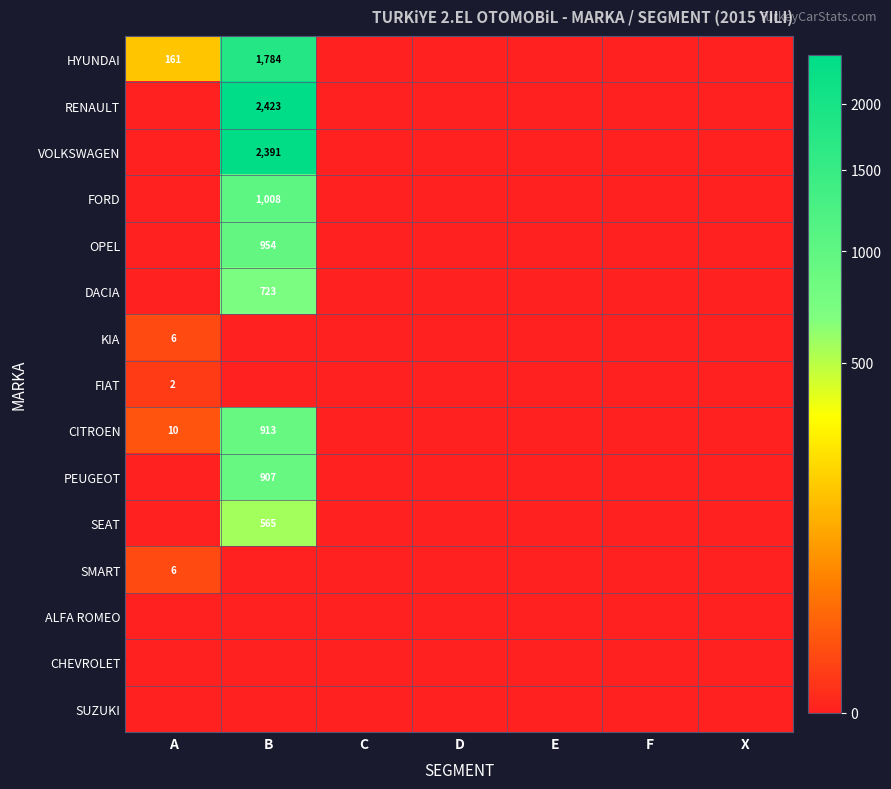

Is it true that OPEL equals 954 at B?

True